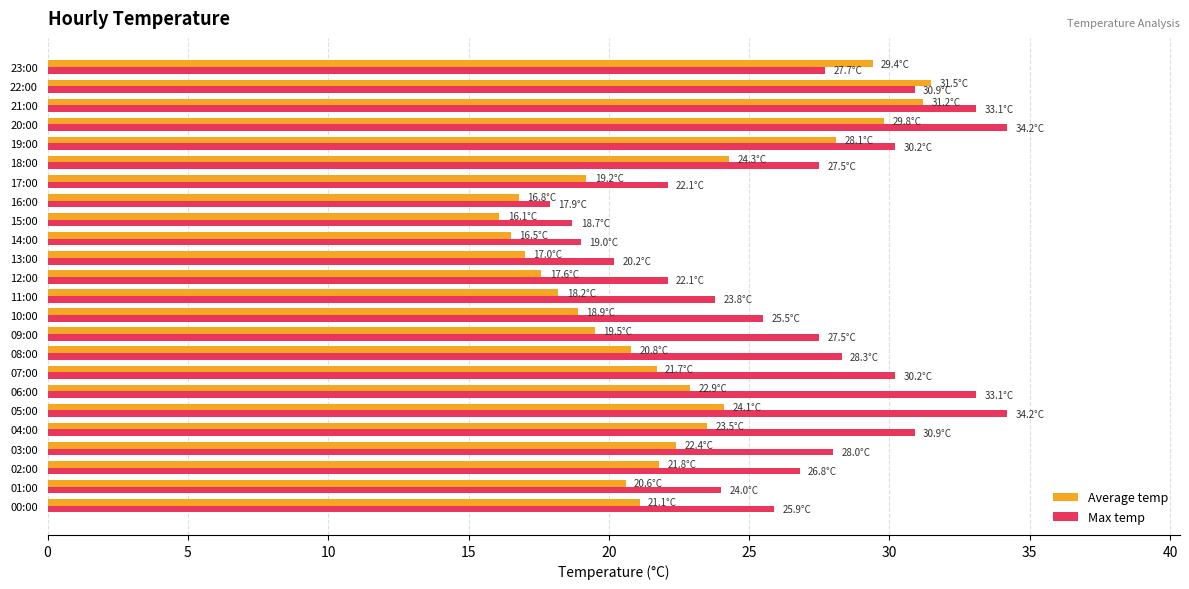

What is the lowest value of the Max temp series?

17.9